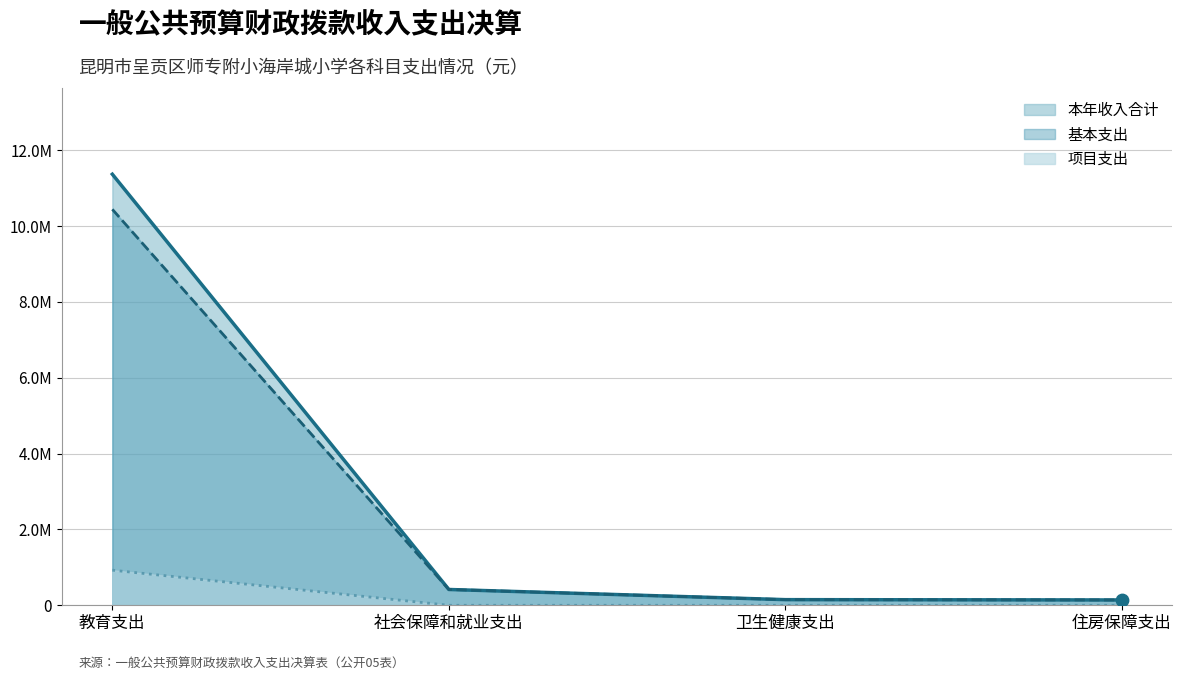

What are all the series names shown in the legend?

本年收入合计, 基本支出, 项目支出